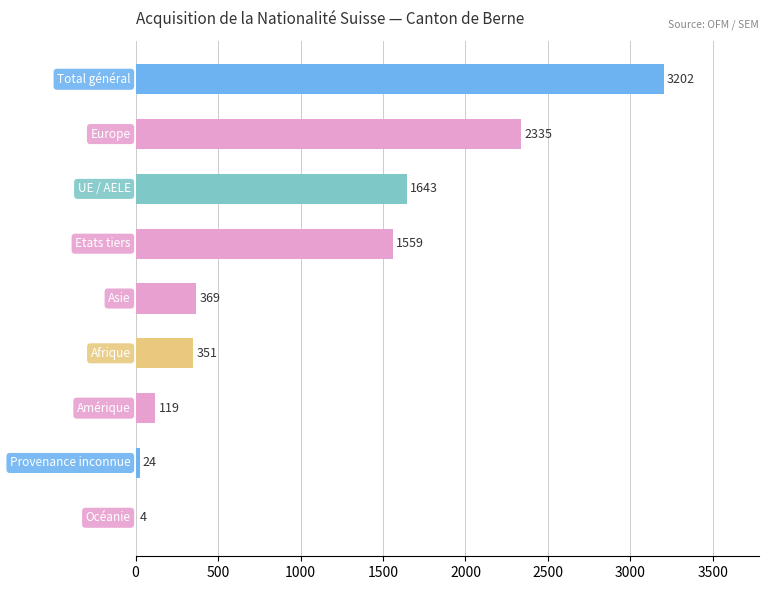

What is the maximum value shown in the chart?

3202